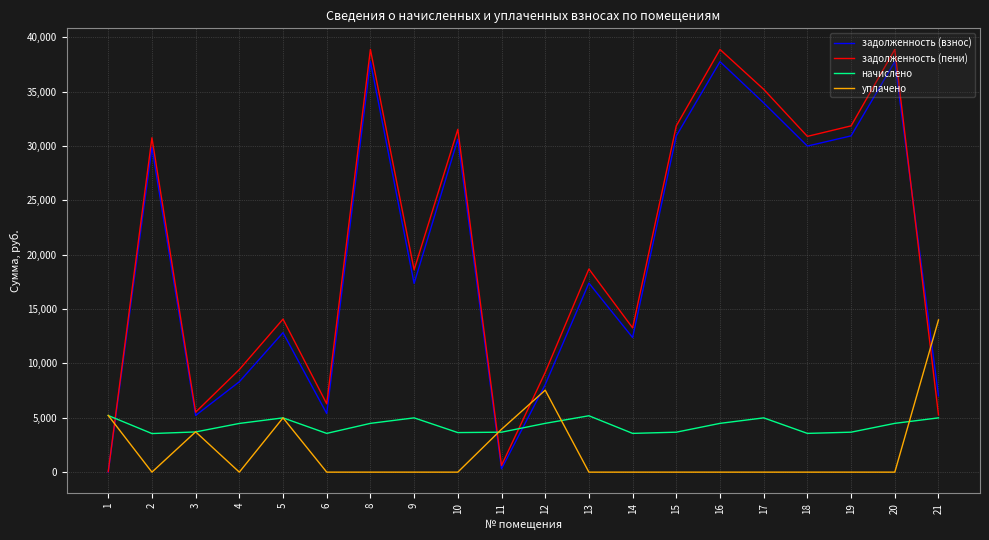

Which series has the largest total across all categories?

задолженность (пени)